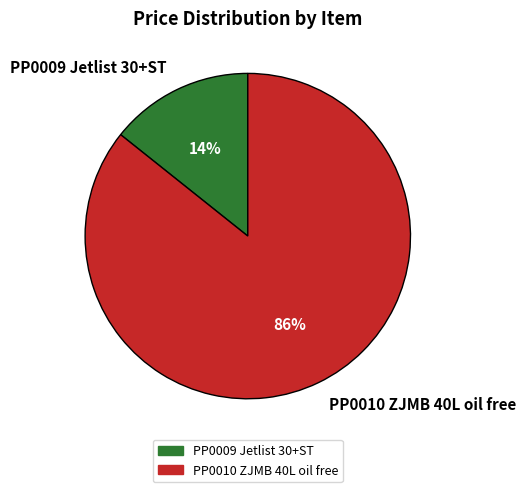

Count the number of slices in the pie.

2